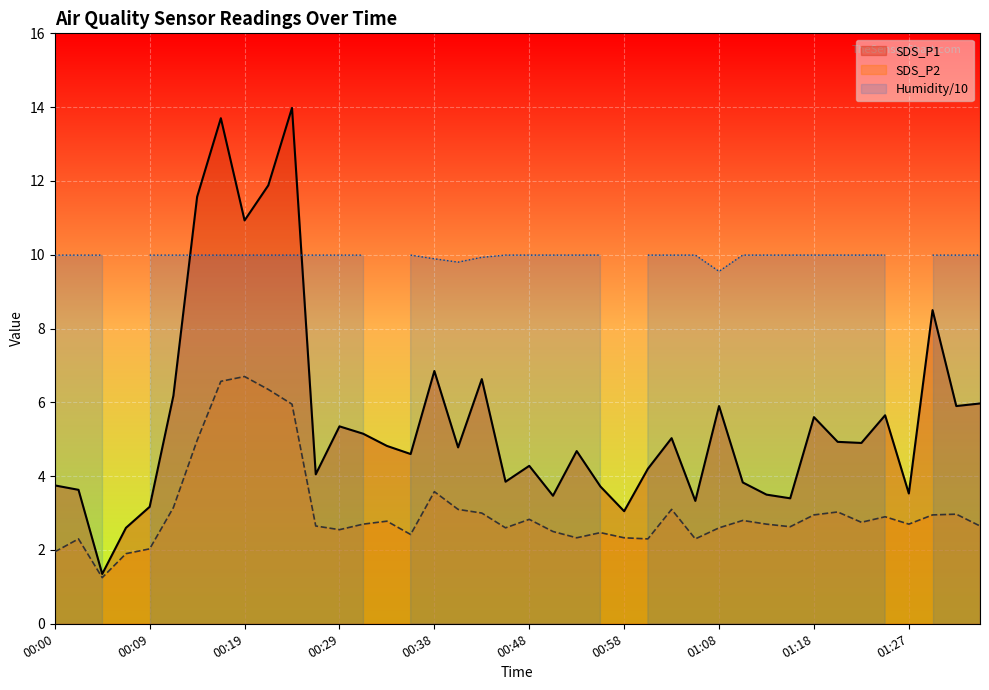

How many interior local peaks does the SDS_P1 line series have?

12